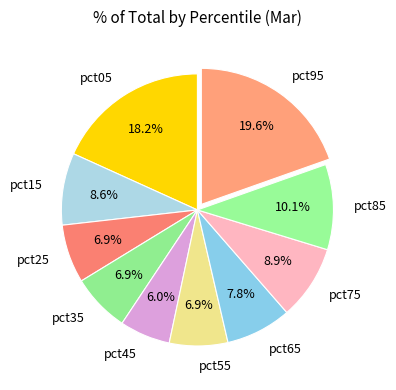

Does pct55 account for over 50% of the chart?

No